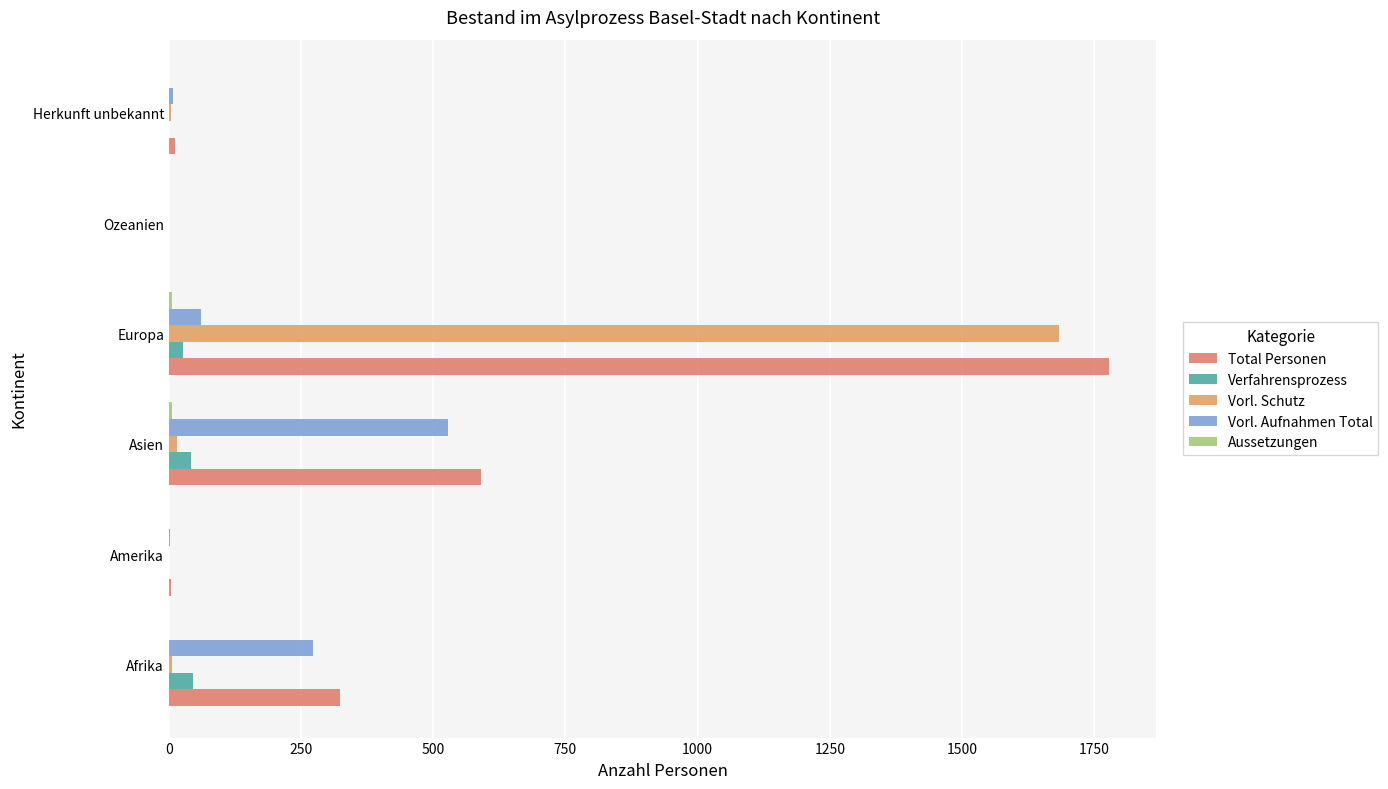

At which category is the sum across all series the highest?

Europa